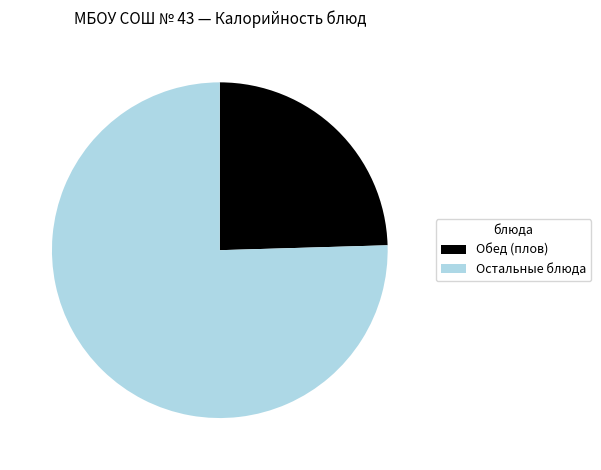

What is the smallest slice in the pie chart?

Обед (плов)